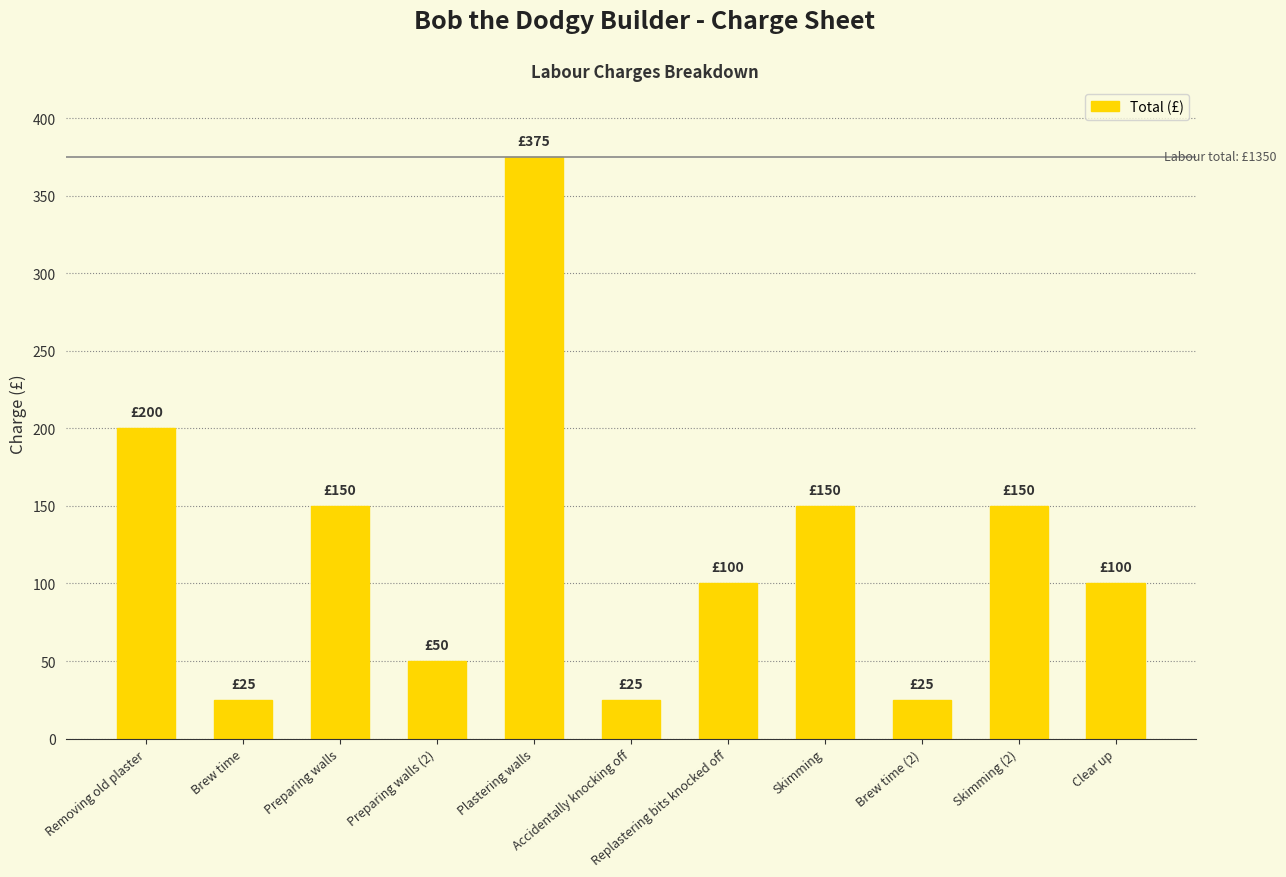

The value at Preparing walls (2) is 68. True or false?

False